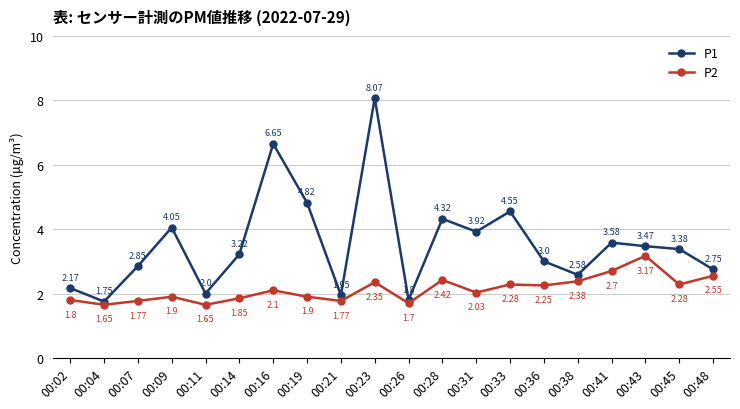

At which label is P1 closest to 4?

00:09